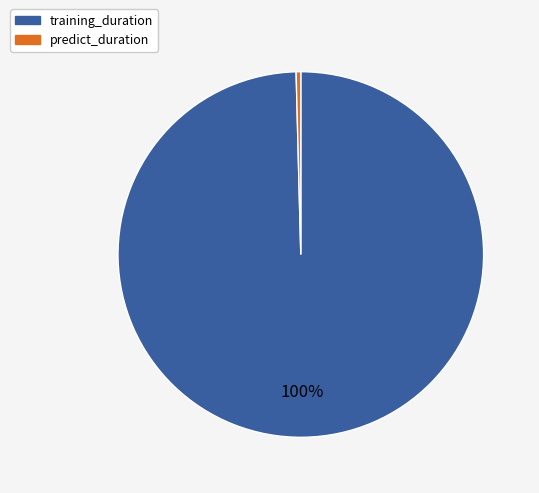

Is the sum of predict_duration and training_duration greater than half?

Yes